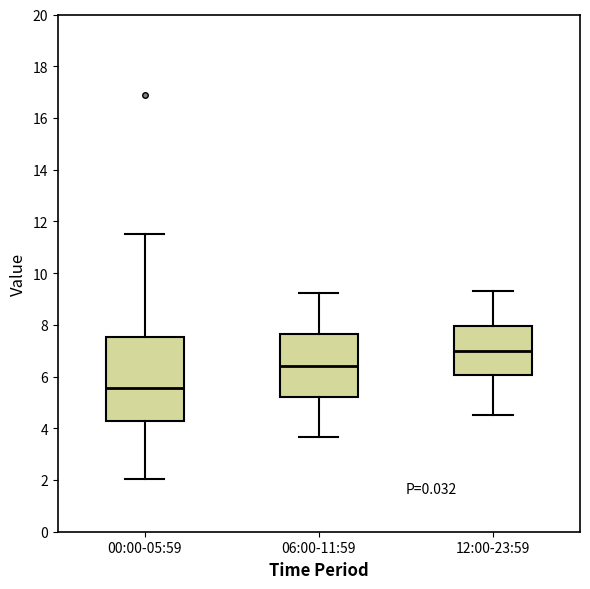

Reading left to right, read every box against the y-axis: the position of its median line, the range the box covers, and the ends of its whiskers. The values are not printed on the chart, so give them approximately, as read against the axis.

00:00-05:59: median 5.6, box 4.2 to 7.6, whiskers 2.0 to 11.6
06:00-11:59: median 6.4, box 5.2 to 7.6, whiskers 3.6 to 9.2
12:00-23:59: median 7.0, box 6.0 to 8.0, whiskers 4.6 to 9.4